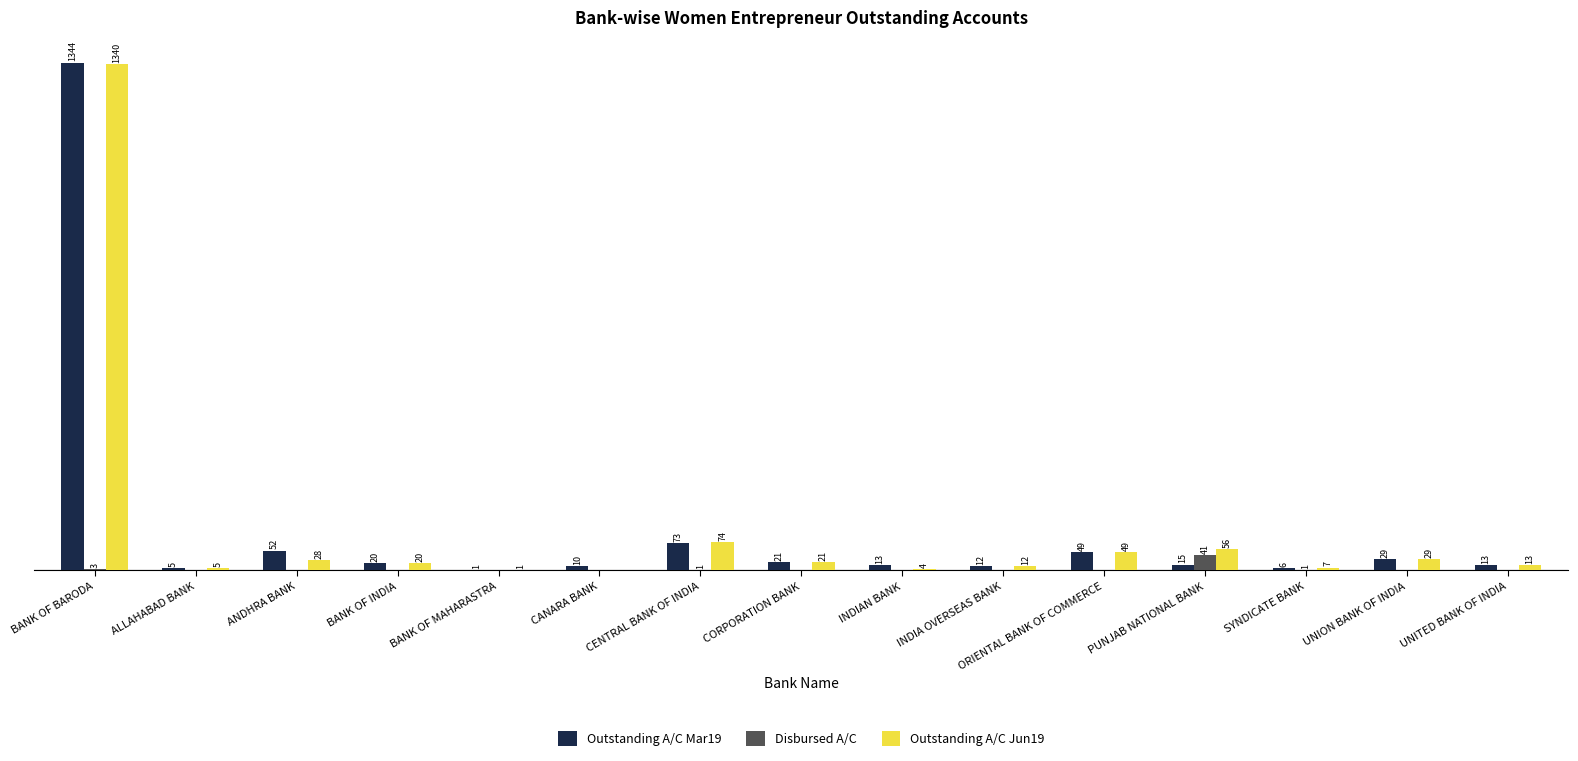

Is the value of Outstanding A/C Jun19 at ORIENTAL BANK OF COMMERCE greater than the value of Disbursed A/C at PUNJAB NATIONAL BANK?

Yes